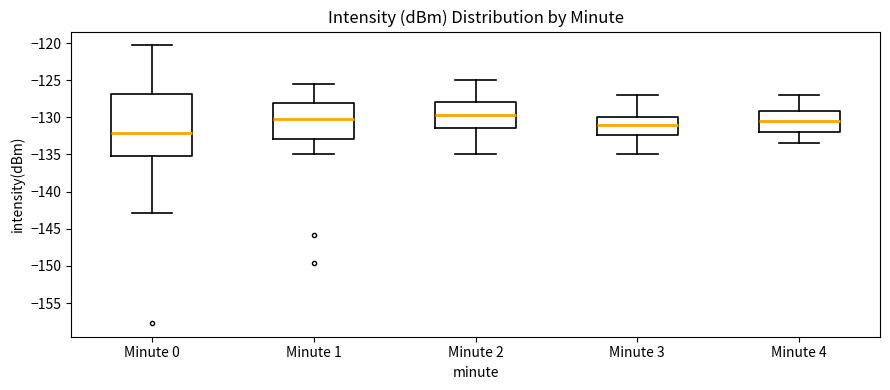

Reading left to right, read every box against the y-axis: the position of its median line, the range the box covers, and the ends of its whiskers. The values are not printed on the chart, so give them approximately, as read against the axis.

Minute 0: median -132.0, box -135.0 to -127.0, whiskers -143.0 to -120.5
Minute 1: median -130.0, box -133.0 to -128.0, whiskers -135.0 to -125.5
Minute 2: median -129.5, box -131.5 to -128.0, whiskers -135.0 to -125.0
Minute 3: median -131.0, box -132.5 to -130.0, whiskers -135.0 to -127.0
Minute 4: median -130.5, box -132.0 to -129.0, whiskers -133.5 to -127.0